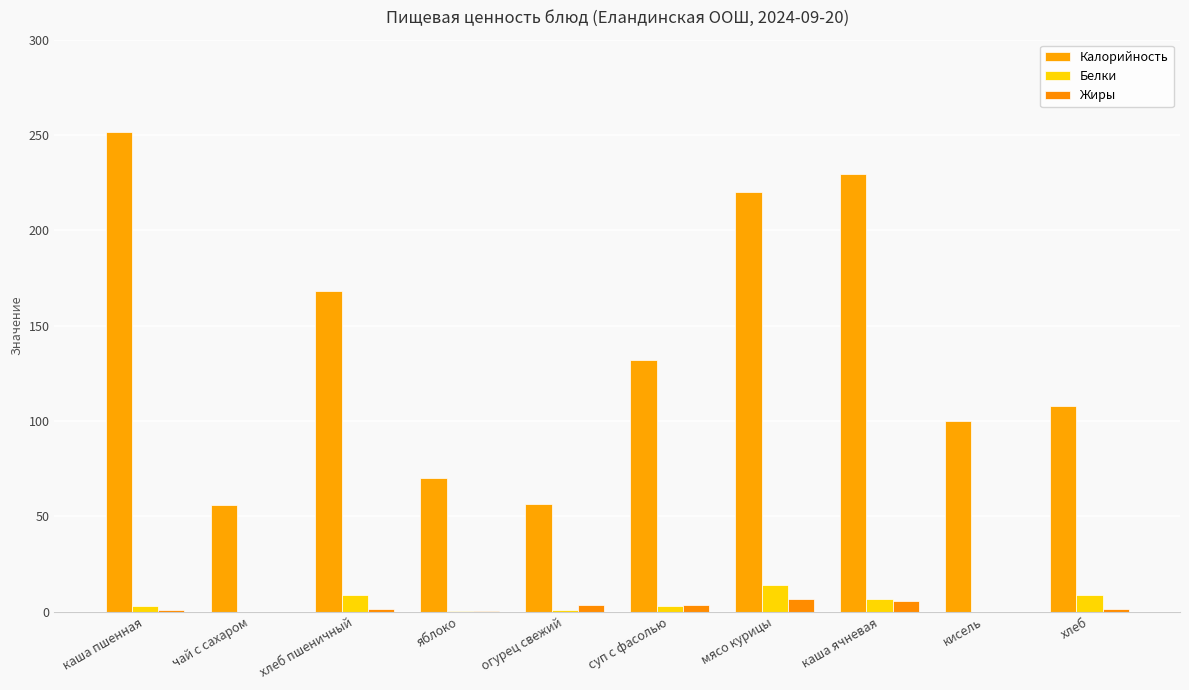

What is the difference between the highest and lowest values at каша ячневая?

223.8